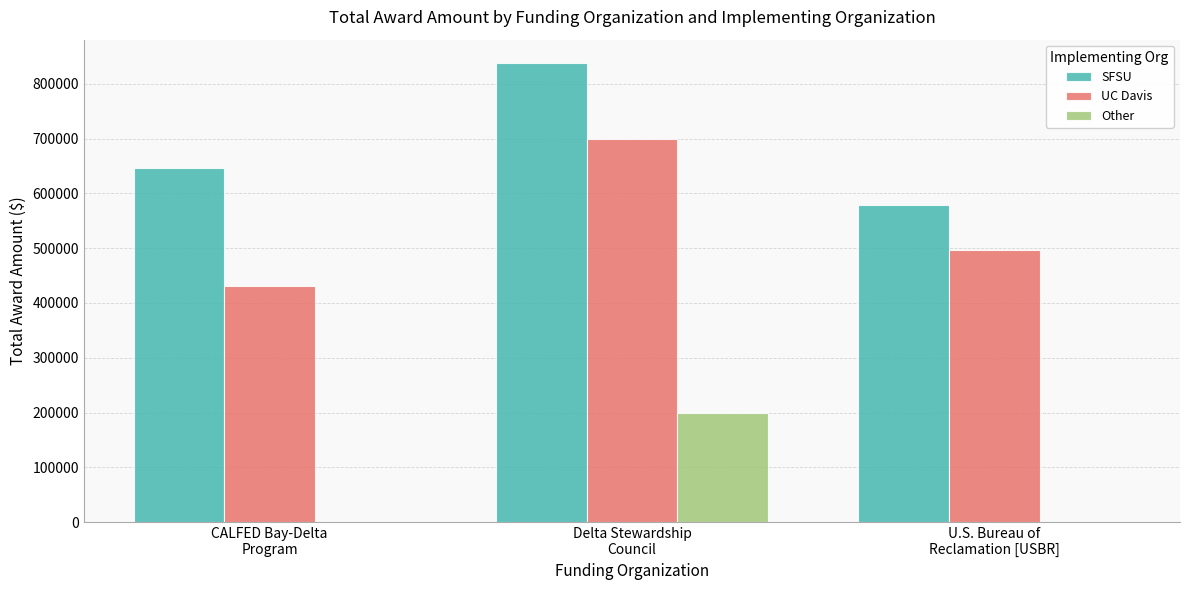

What is the highest value of the Other series?

200143